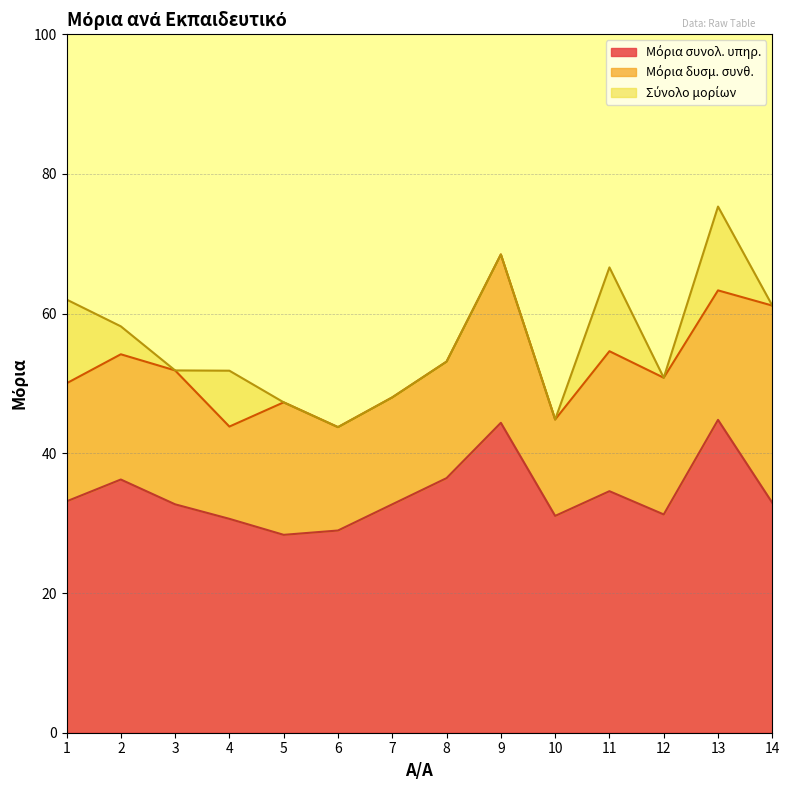

Which series has the largest range (max minus min)?

Σύνολο μορίων